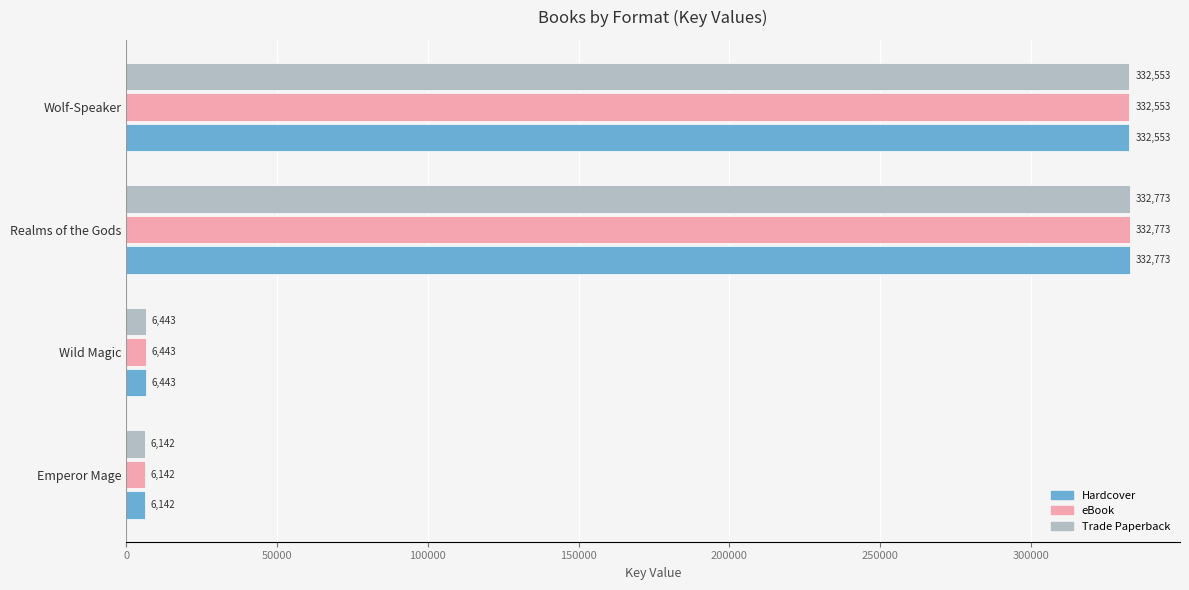

The value of Trade Paperback at Wolf-Speaker is 332553. True or false?

True